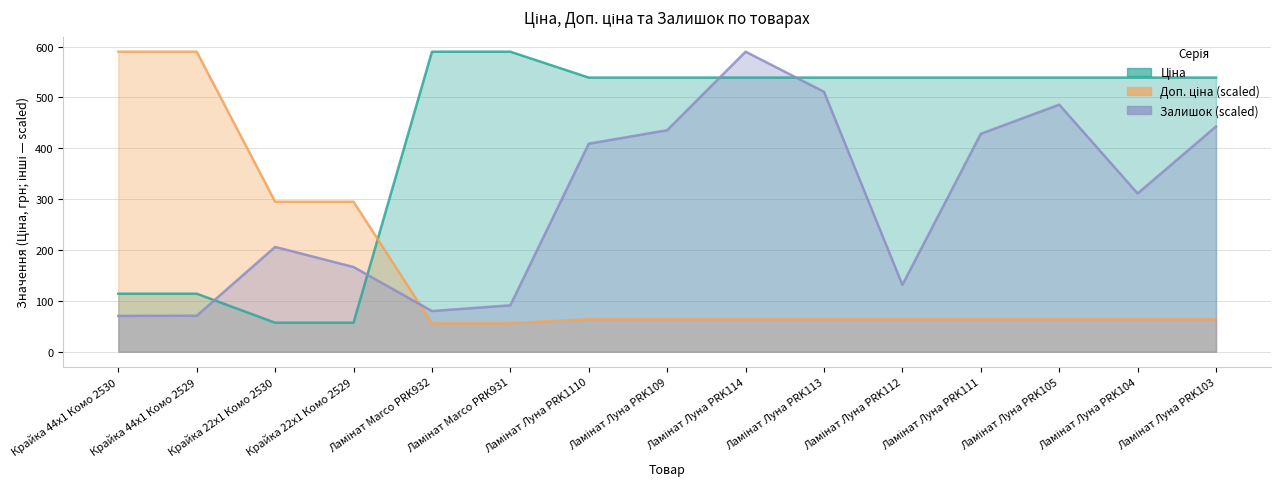

Reading left to right, what are all the values shown in this chart?

Ціна: 114.1	114.1	57.0	57.0	589.9	589.9	539.0	539.0	539.0	539.0	539.0	539.0	539.0	539.0	539.0
Доп. ціна (scaled): 589.9	589.9	295.0	295.0	55.9	55.9	63.9	63.9	63.9	63.9	63.9	63.9	63.9	63.9	63.9
Залишок (scaled): 70.5	70.7	206.1	166.6	80.0	91.2	409.0	435.5	589.9	511.1	131.4	428.5	485.8	311.2	442.9